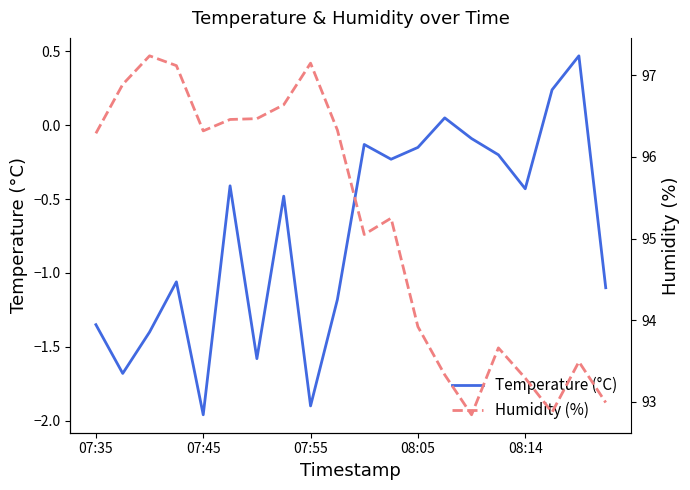

At which label does Temperature (°C) reach its minimum?

07:45